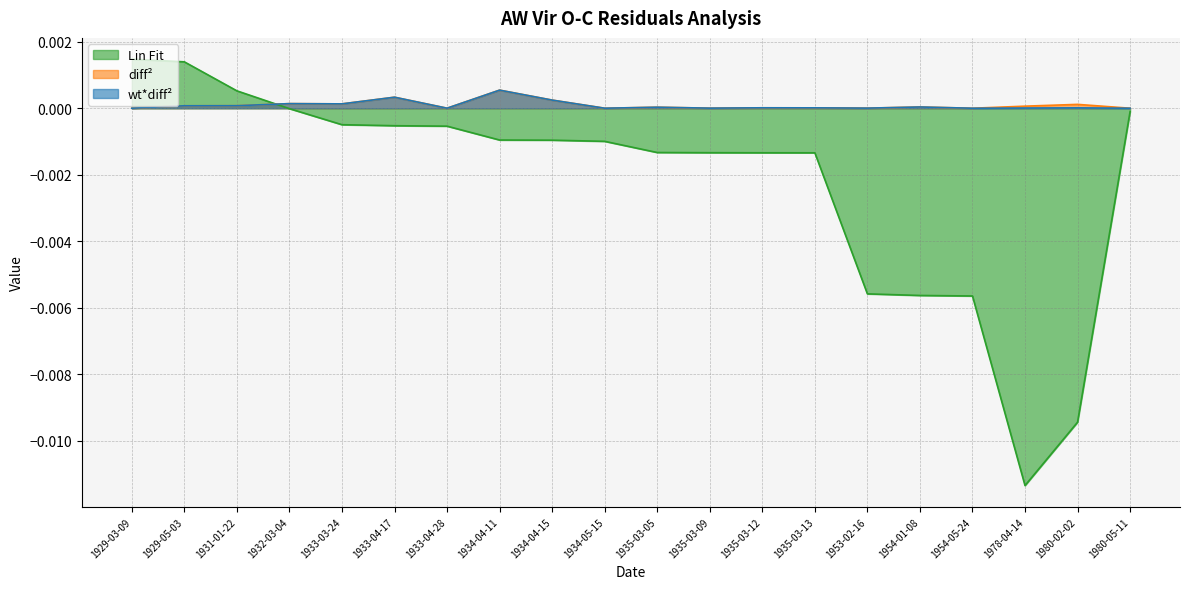

Reading left to right, extract all data points from this chart.

wt_diff2: 1929-03-09=0.0	1929-05-03=0.0	1931-01-22=0.0	1932-03-04=0.0	1933-03-24=0.0	1933-04-17=0.0	1933-04-28=0.0	1934-04-11=0.0	1934-04-15=0.0	1934-05-15=0.0	1935-03-05=0.0	1935-03-09=0.0	1935-03-12=0.0	1935-03-13=0.0	1953-02-16=0.0	1954-01-08=0.0	1954-05-24=0.0	1978-04-14=0.0	1980-02-02=0.0	1980-05-11=0.0
diff2: 1929-03-09=0.0	1929-05-03=0.0	1931-01-22=0.0	1932-03-04=0.0	1933-03-24=0.0	1933-04-17=0.0	1933-04-28=0.0	1934-04-11=0.0	1934-04-15=0.0	1934-05-15=0.0	1935-03-05=0.0	1935-03-09=0.0	1935-03-12=0.0	1935-03-13=0.0	1953-02-16=0.0	1954-01-08=0.0	1954-05-24=0.0	1978-04-14=0.0	1980-02-02=0.0	1980-05-11=0.0
lin_fit: 1929-03-09=0.0	1929-05-03=0.0	1931-01-22=0.0	1932-03-04=-0.0	1933-03-24=-0.0	1933-04-17=-0.0	1933-04-28=-0.0	1934-04-11=-0.0	1934-04-15=-0.0	1934-05-15=-0.0	1935-03-05=-0.0	1935-03-09=-0.0	1935-03-12=-0.0	1935-03-13=-0.0	1953-02-16=-0.0	1954-01-08=-0.0	1954-05-24=-0.0	1978-04-14=-0.0	1980-02-02=-0.0	1980-05-11=-0.0